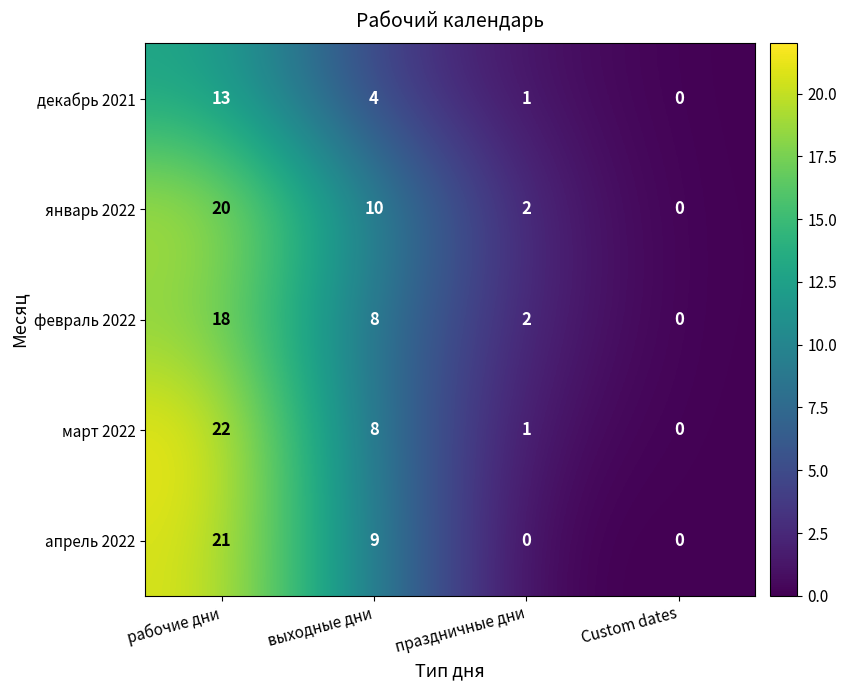

The value of апрель 2022 at праздничные дни is 0. True or false?

True